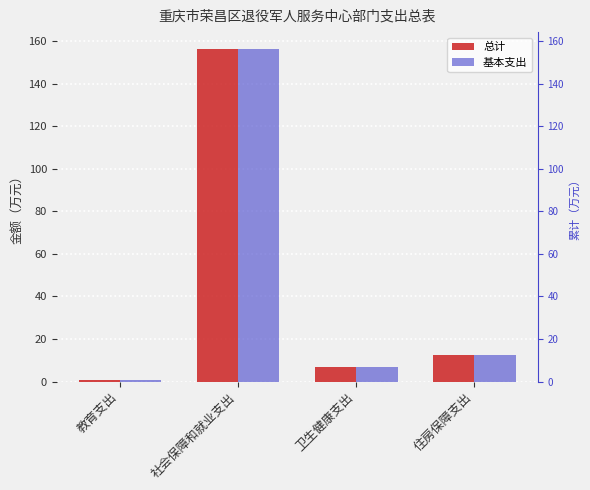

At which category is the sum across all series the highest?

社会保障和就业支出